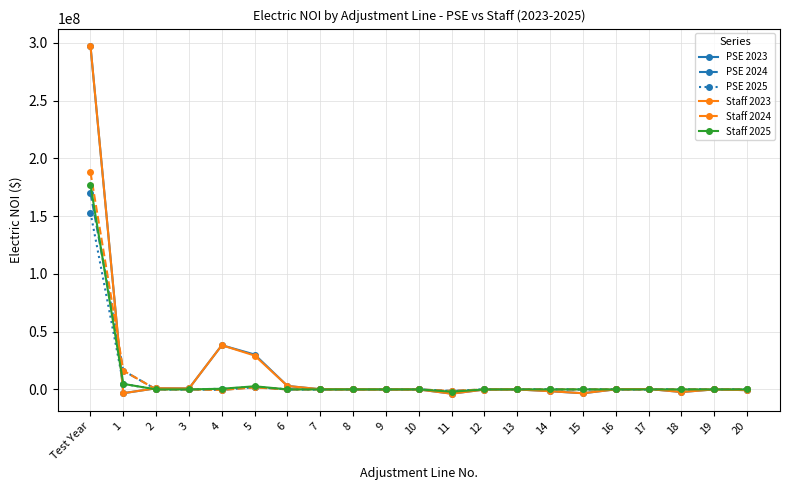

True or false: Staff 2023 has more than 2 interior local peaks.

True